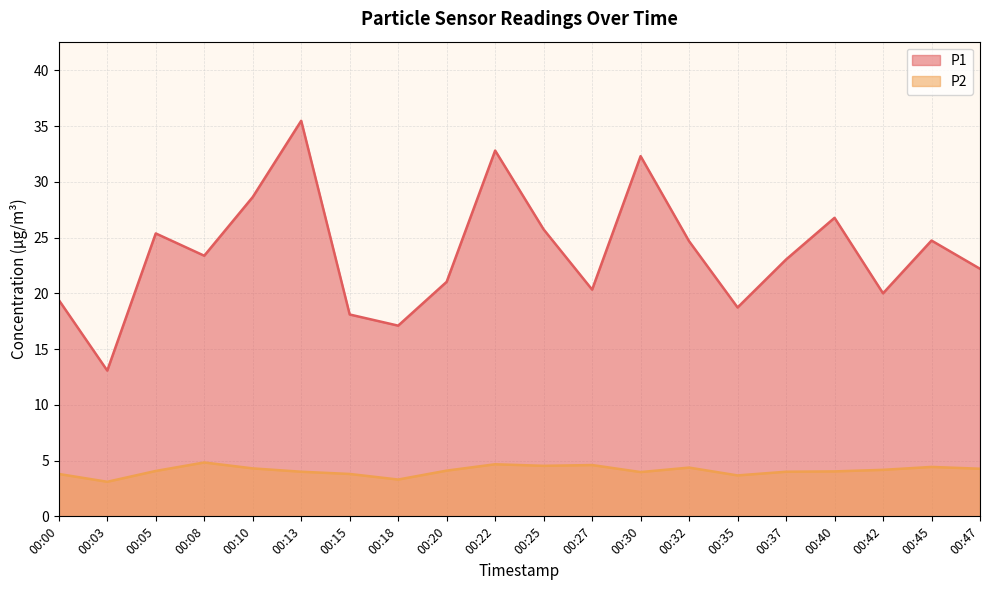

What is the total value across all series at 00:27?

24.9